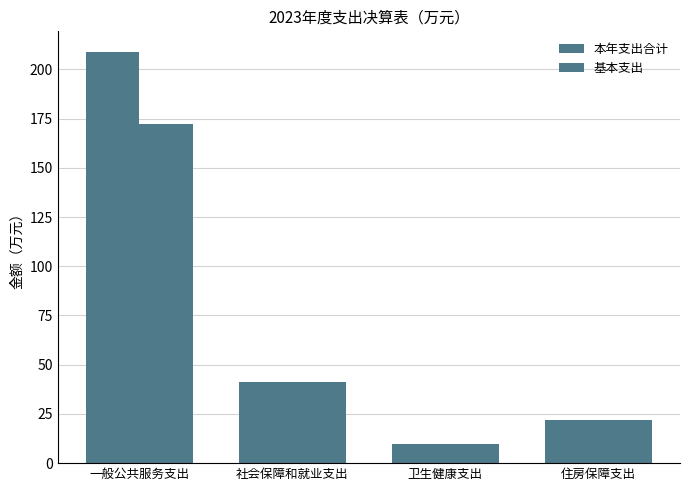

Rank the categories by 基本支出 value from lowest to highest.

卫生健康支出, 住房保障支出, 社会保障和就业支出, 一般公共服务支出